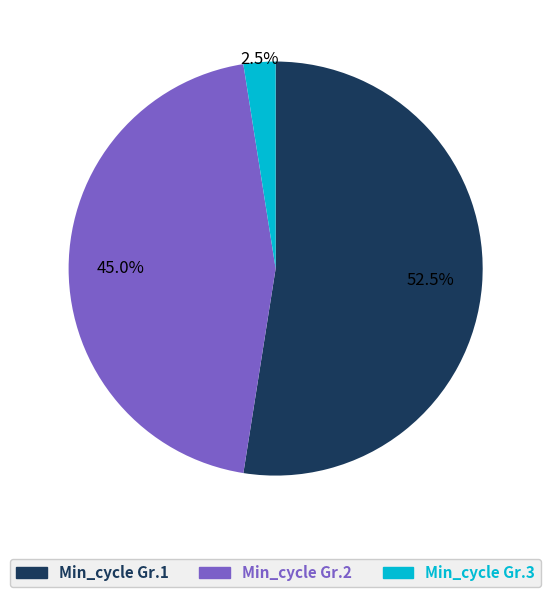

Is there any slice that represents more than half of the pie?

Yes